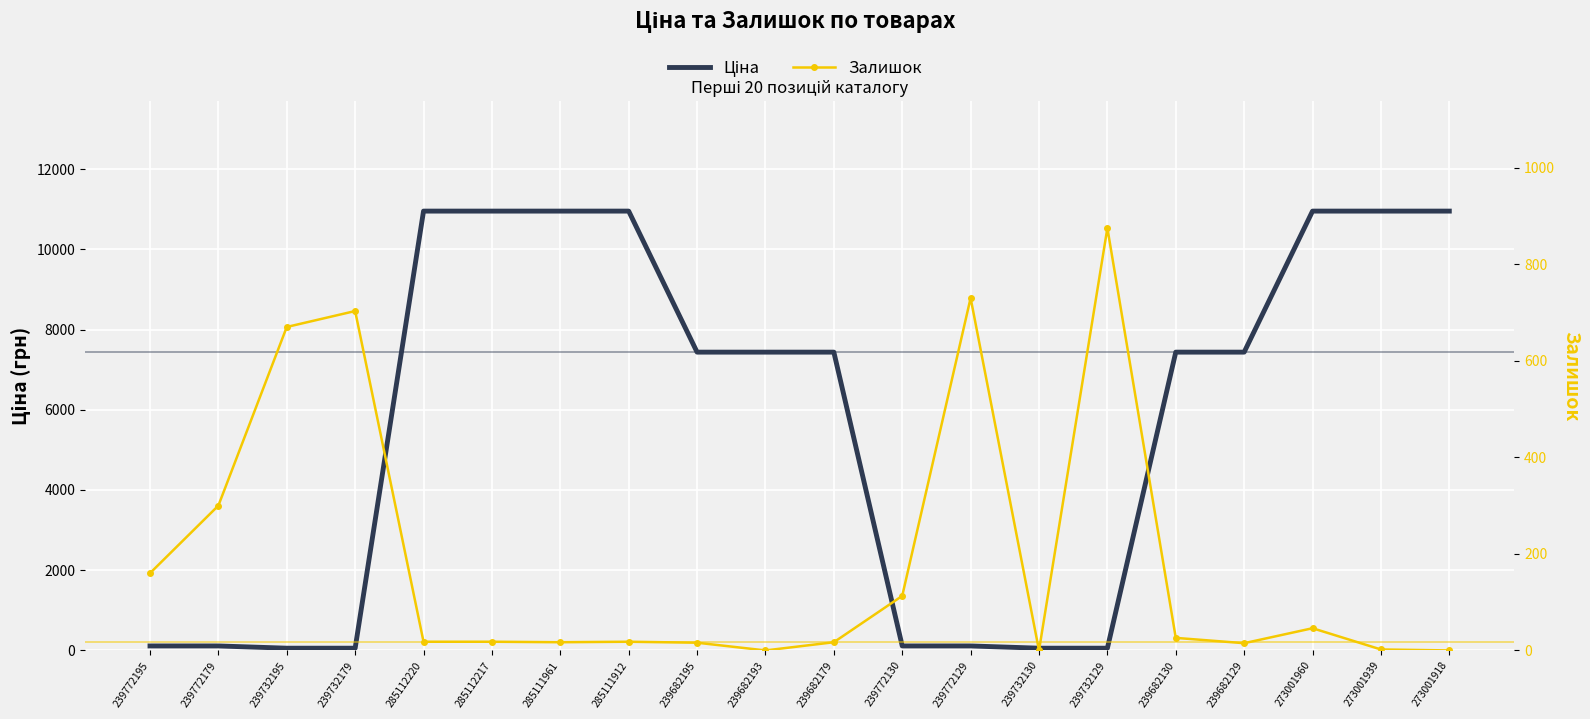

Between which two adjacent categories do Ціна and Залишок first intersect?

239732179 and 285112220